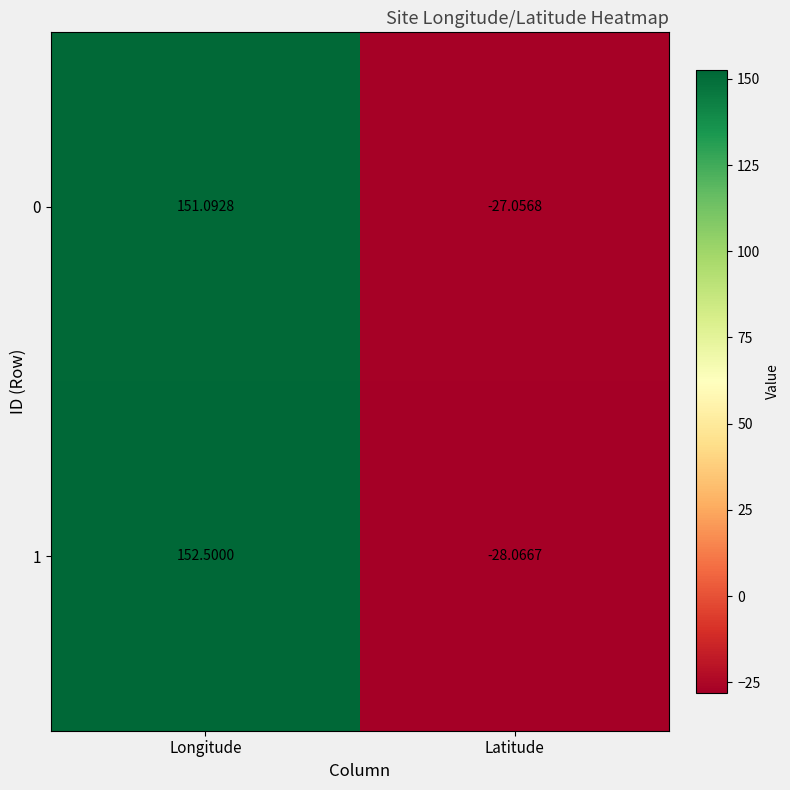

Where is 0 nearest to the value 62?

Latitude